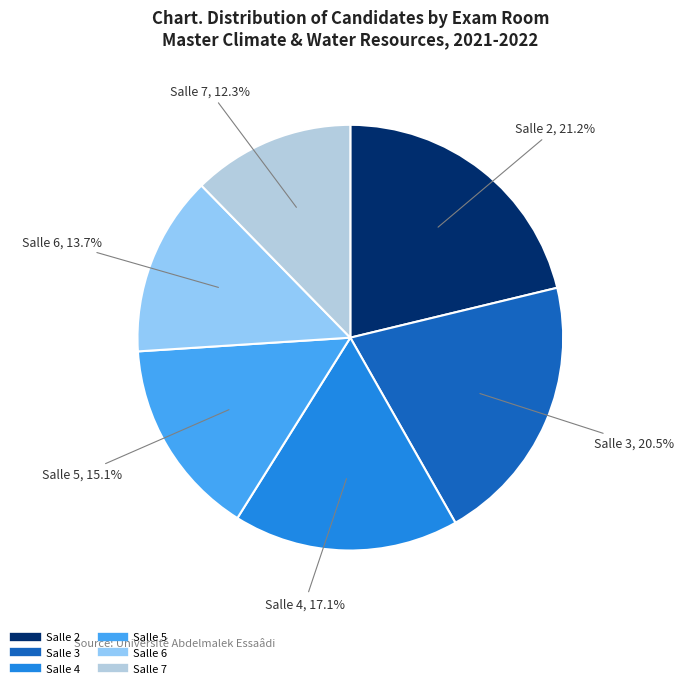

Is there a majority slice in this chart?

No